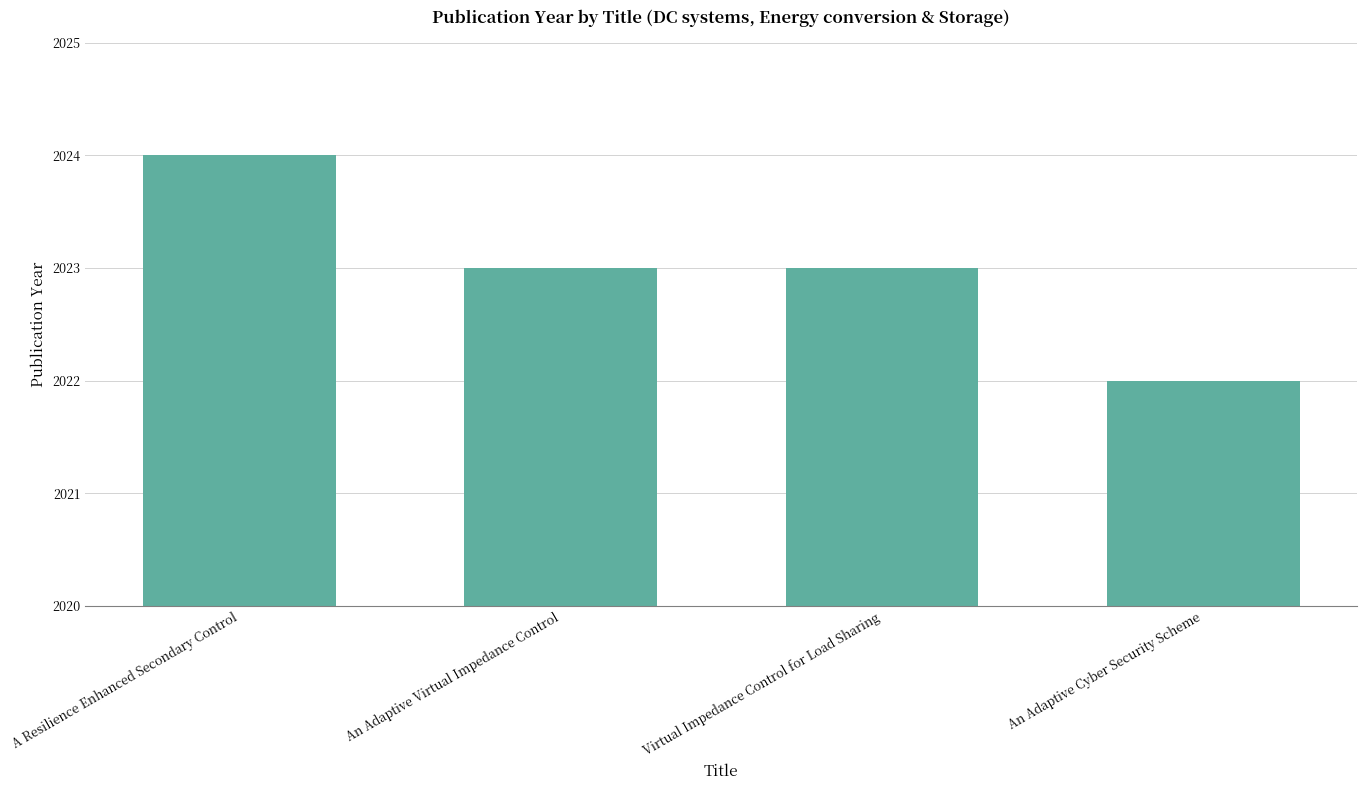

What is the value of the 2nd bar from the left?

2023